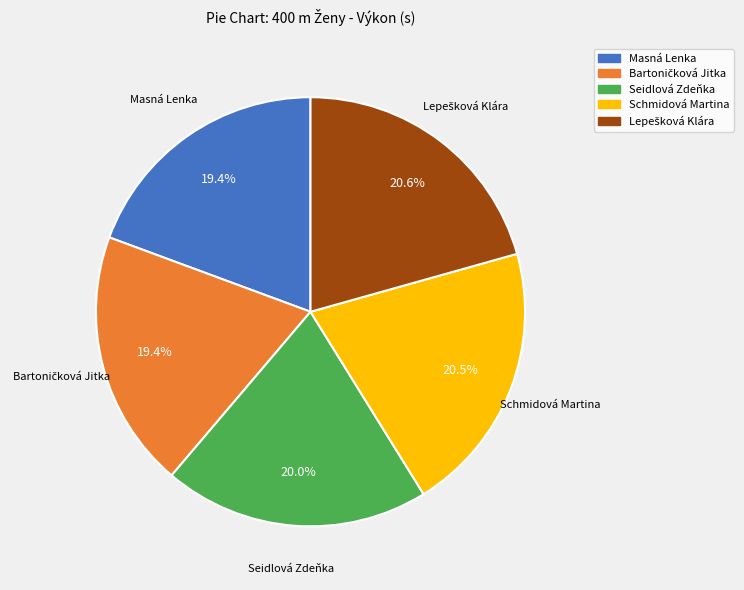

Does Schmidová Martina represent more than half of the total?

No